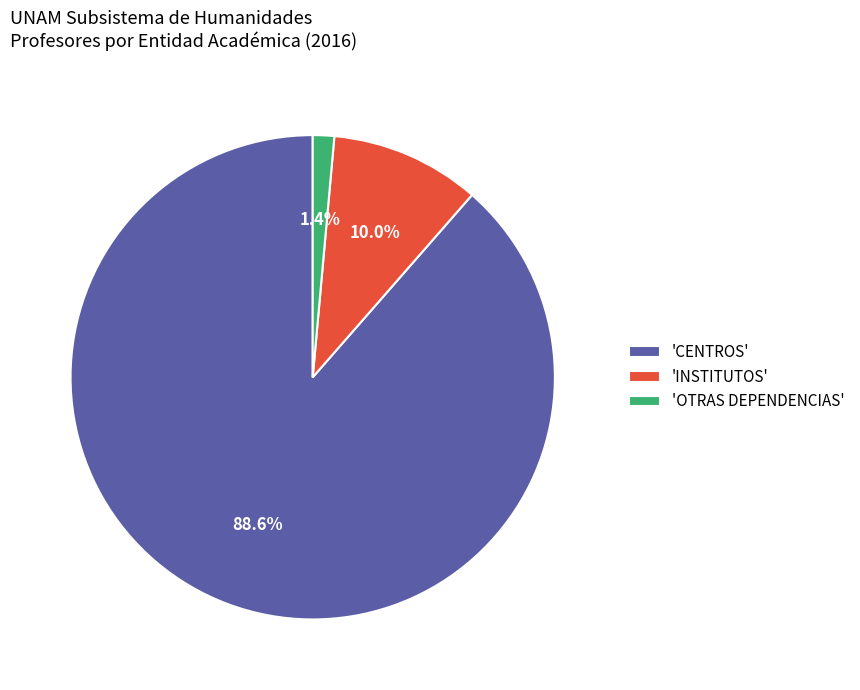

Rank the categories by value from highest to lowest.

'CENTROS', 'INSTITUTOS', 'OTRAS DEPENDENCIAS'